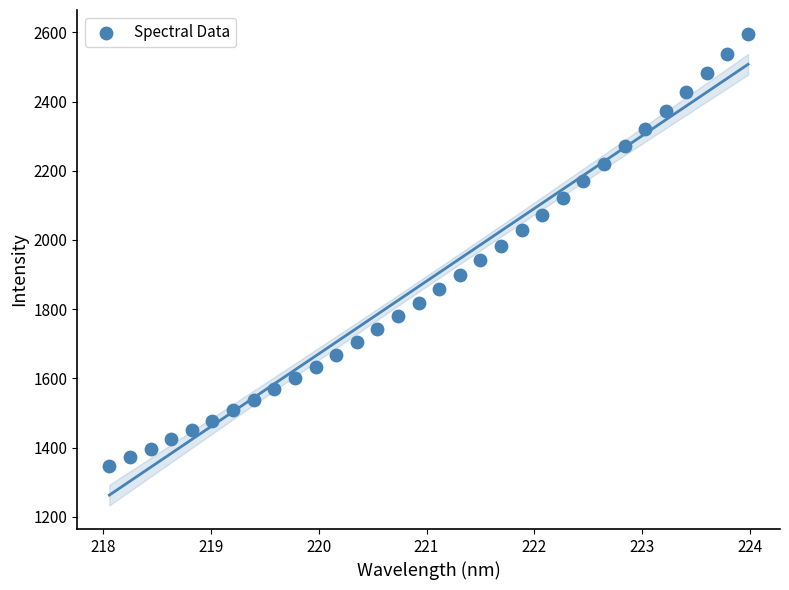

What is the range of X values (max minus min)?

5.9